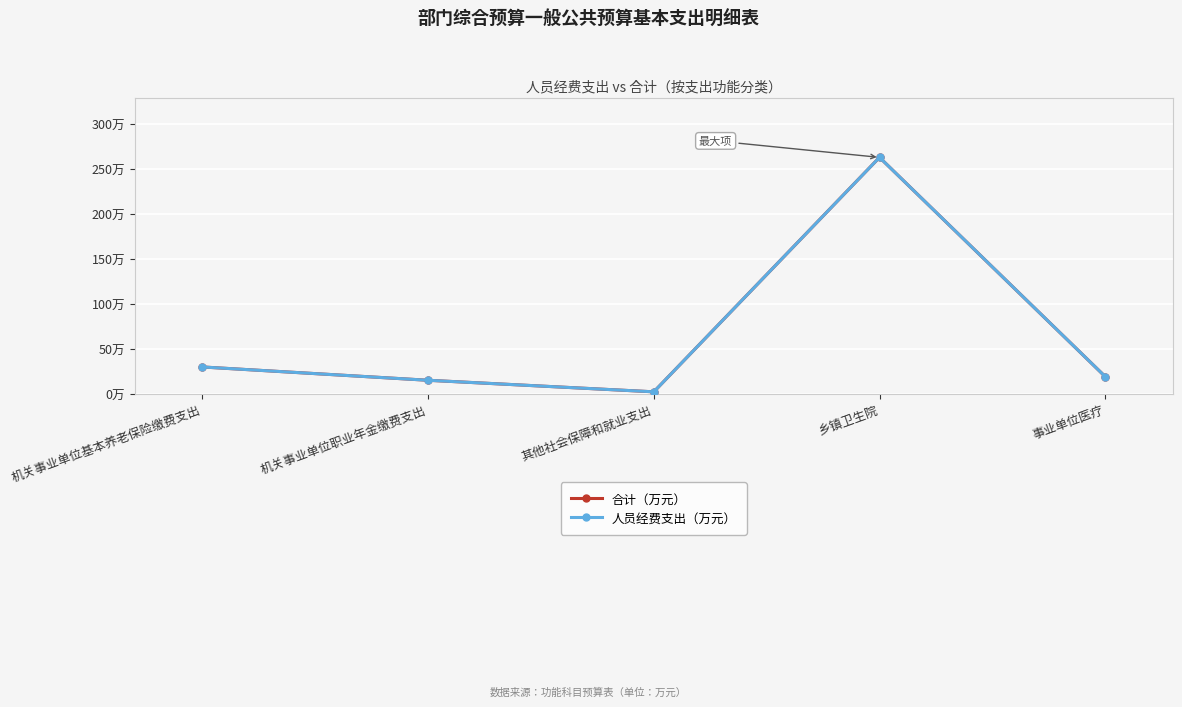

At how many categories does at least one series exceed 109?

1